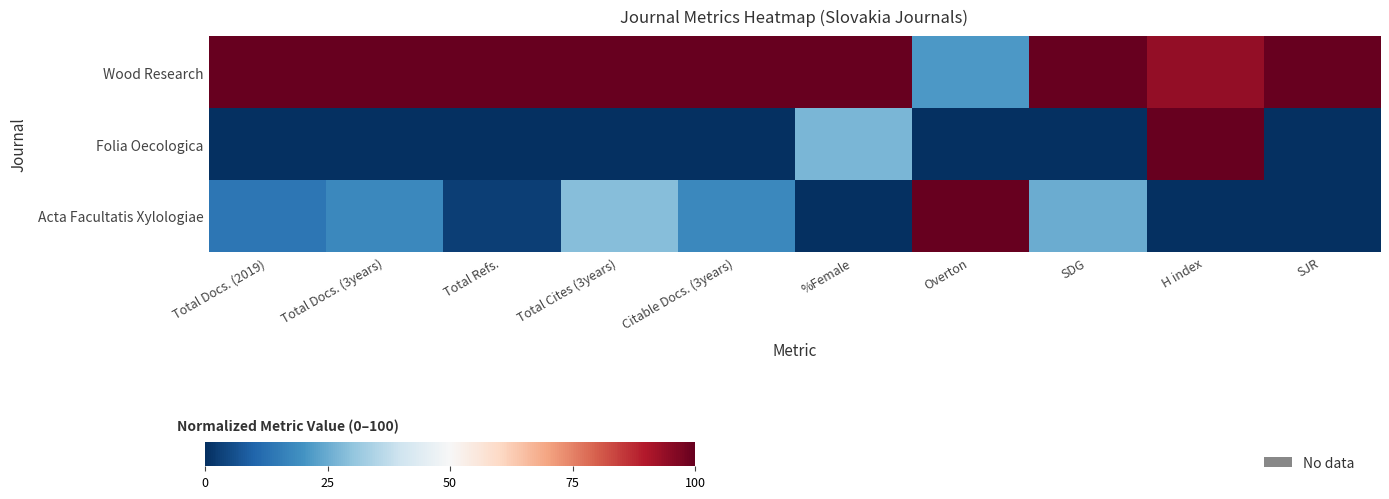

List the series in order of their peak value, lowest first.

Wood Research, Folia Oecologica, Acta Facultatis Xylologiae